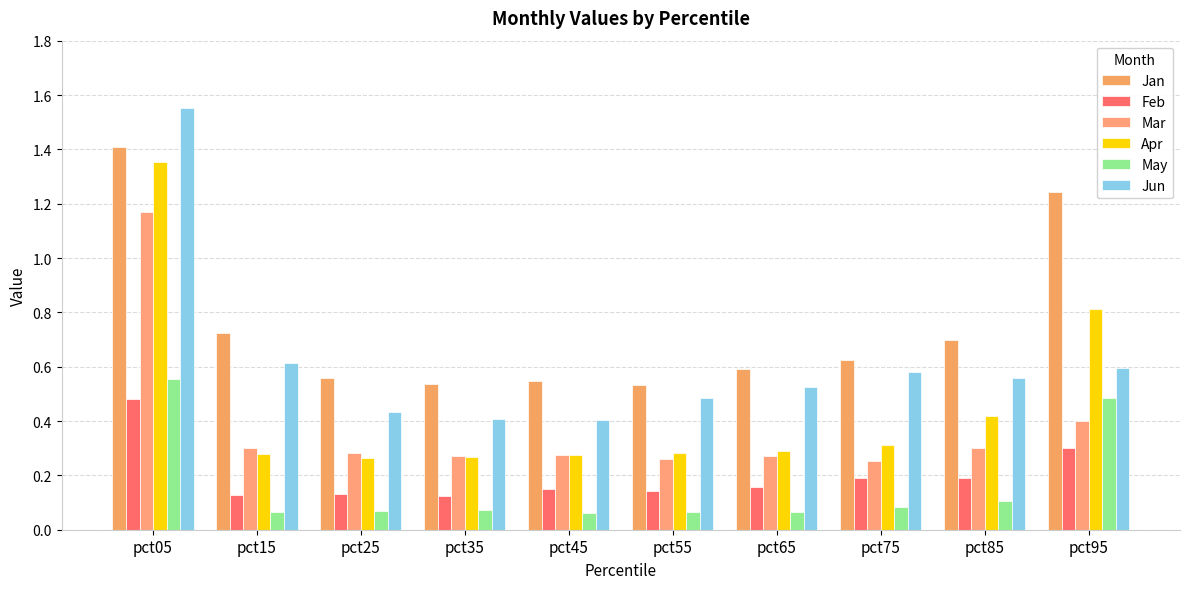

Rank the series at pct65 from highest to lowest value.

Jan, Jun, Apr, Mar, Feb, May